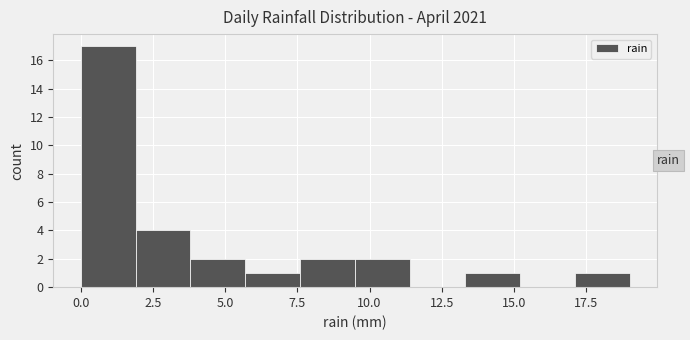

Around what value on the x-axis is the tallest bar? Give the approximate position of its centre, as read against the axis.

1.0